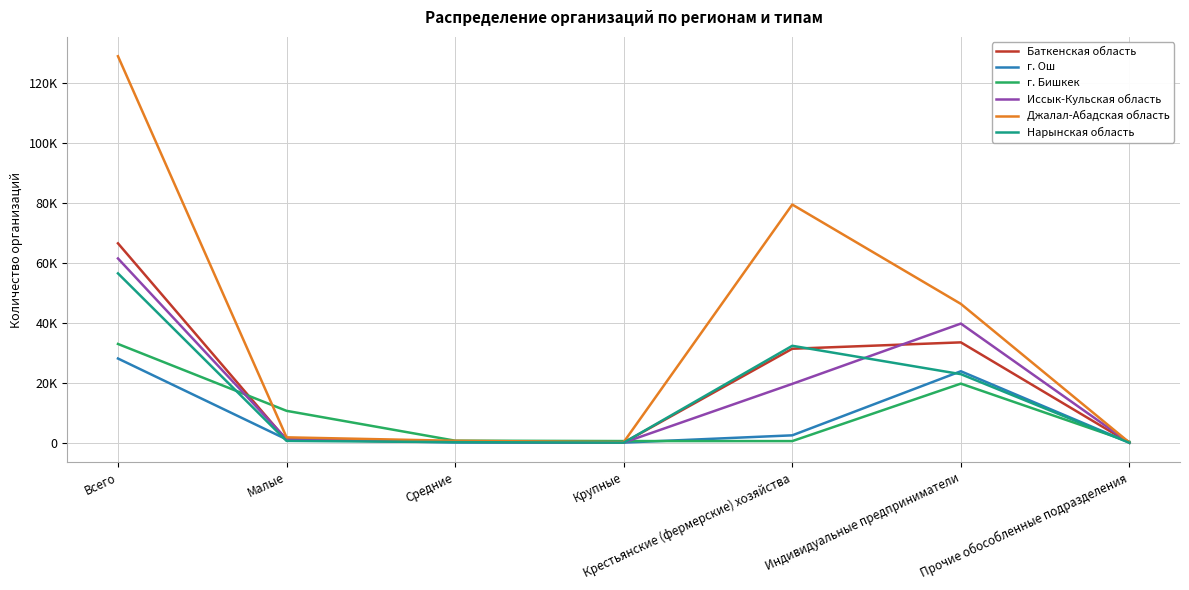

At how many categories does at least one series exceed 7605?

4